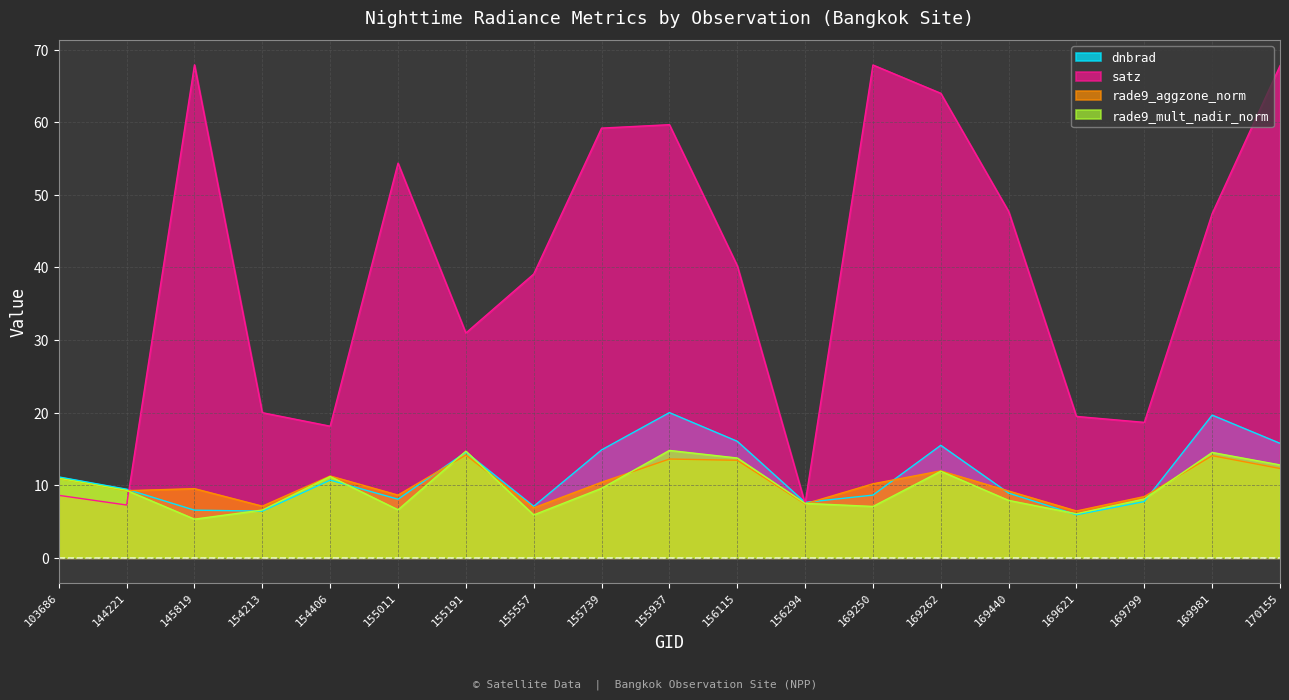

What is the average value of the rade9_mult_nadir_norm series?

9.7